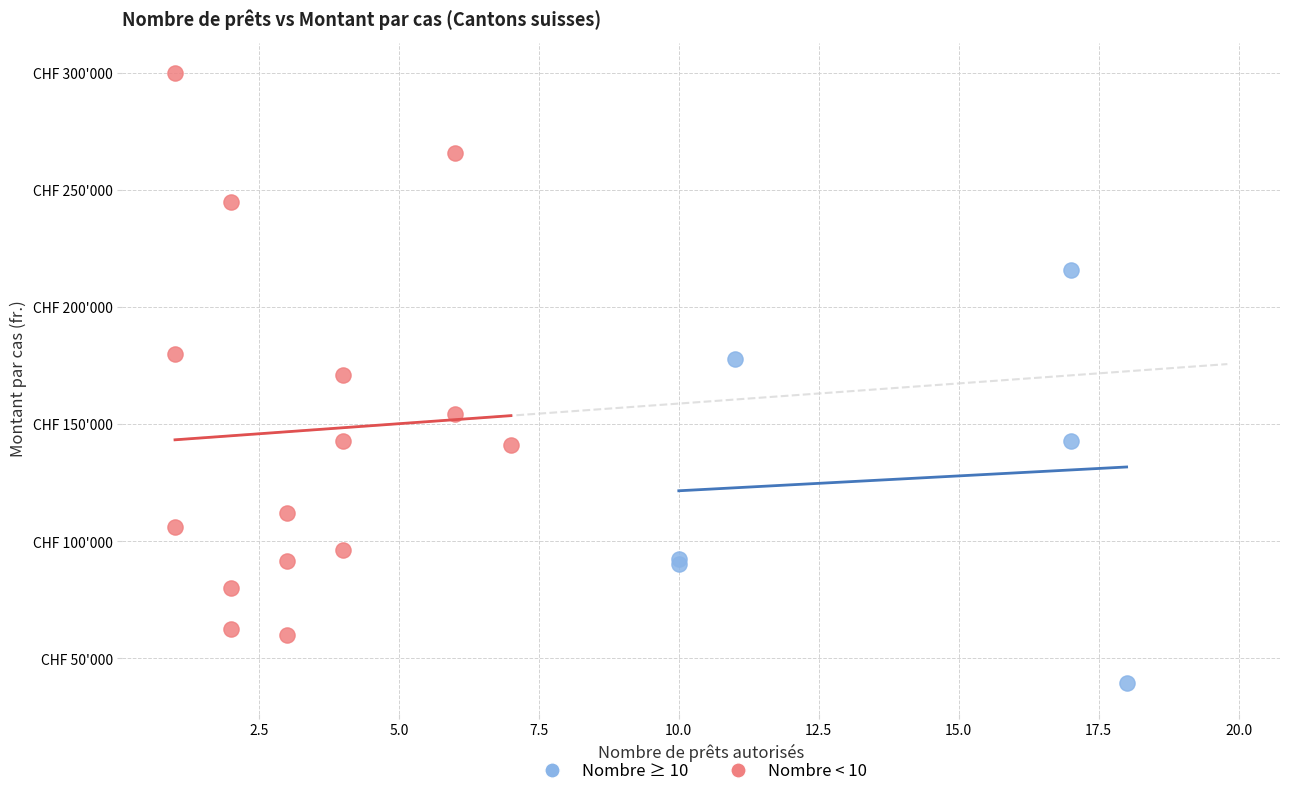

What are all the series names shown in the legend?

Nombre ≥ 10, Nombre < 10